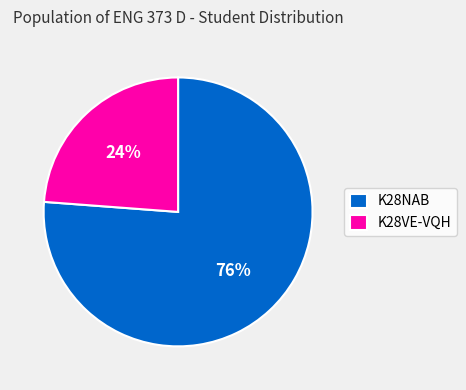

Do K28VE-VQH and K28NAB together represent more than half of the pie?

Yes